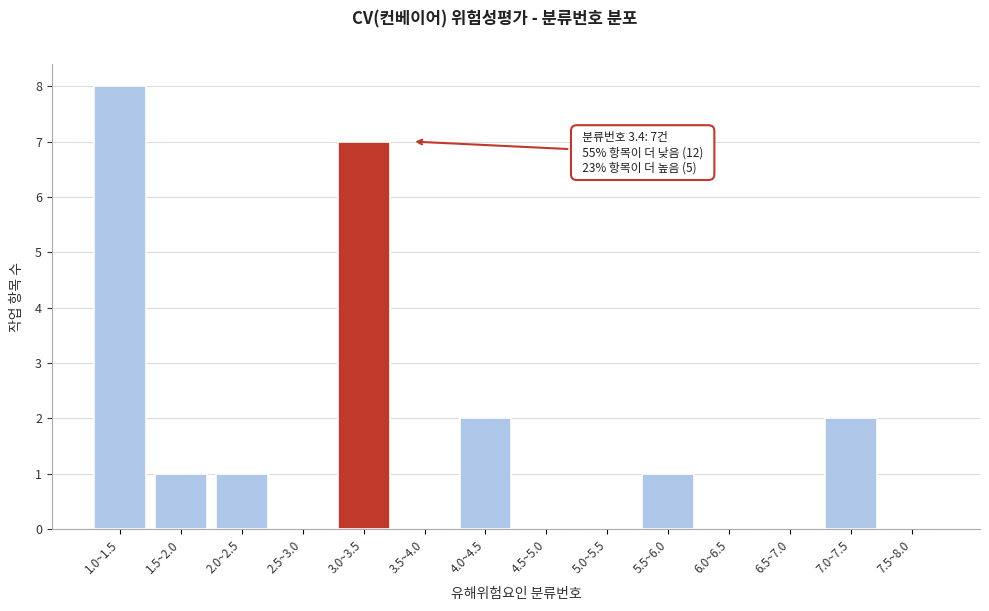

Reading left to right, extract all data points from this chart.

1.0~1.5=8	1.5~2.0=1	2.0~2.5=1	2.5~3.0=0	3.0~3.5=7	3.5~4.0=0	4.0~4.5=2	4.5~5.0=0	5.0~5.5=0	5.5~6.0=1	6.0~6.5=0	6.5~7.0=0	7.0~7.5=2	7.5~8.0=0